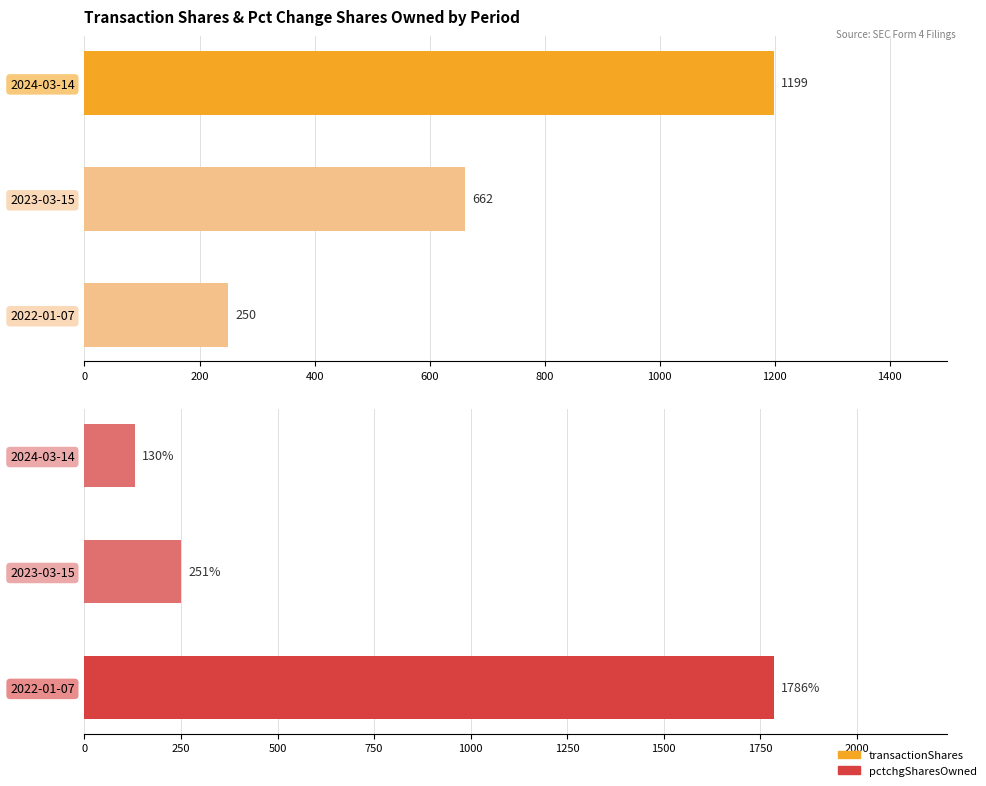

Are the bars grouped side by side (vs. stacked)?

Yes